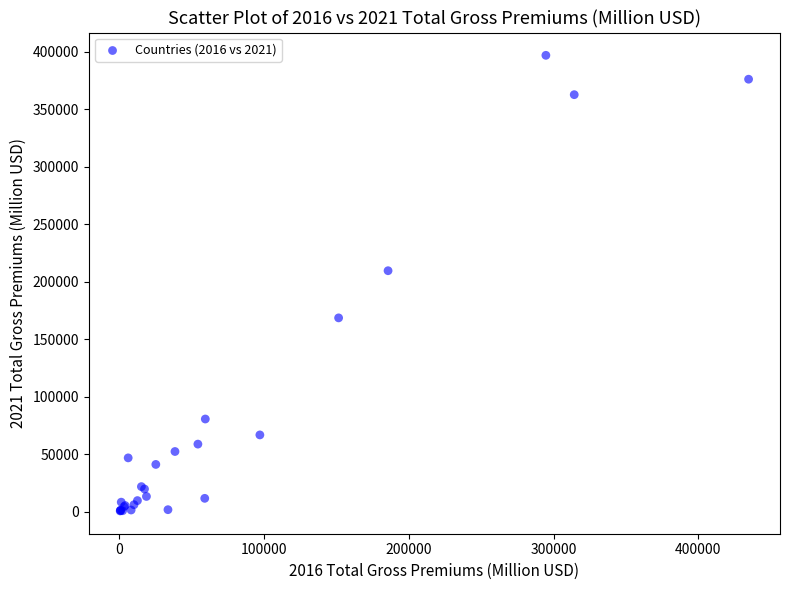

What Y value in the scatter plot is closest to 198675?

209468.0